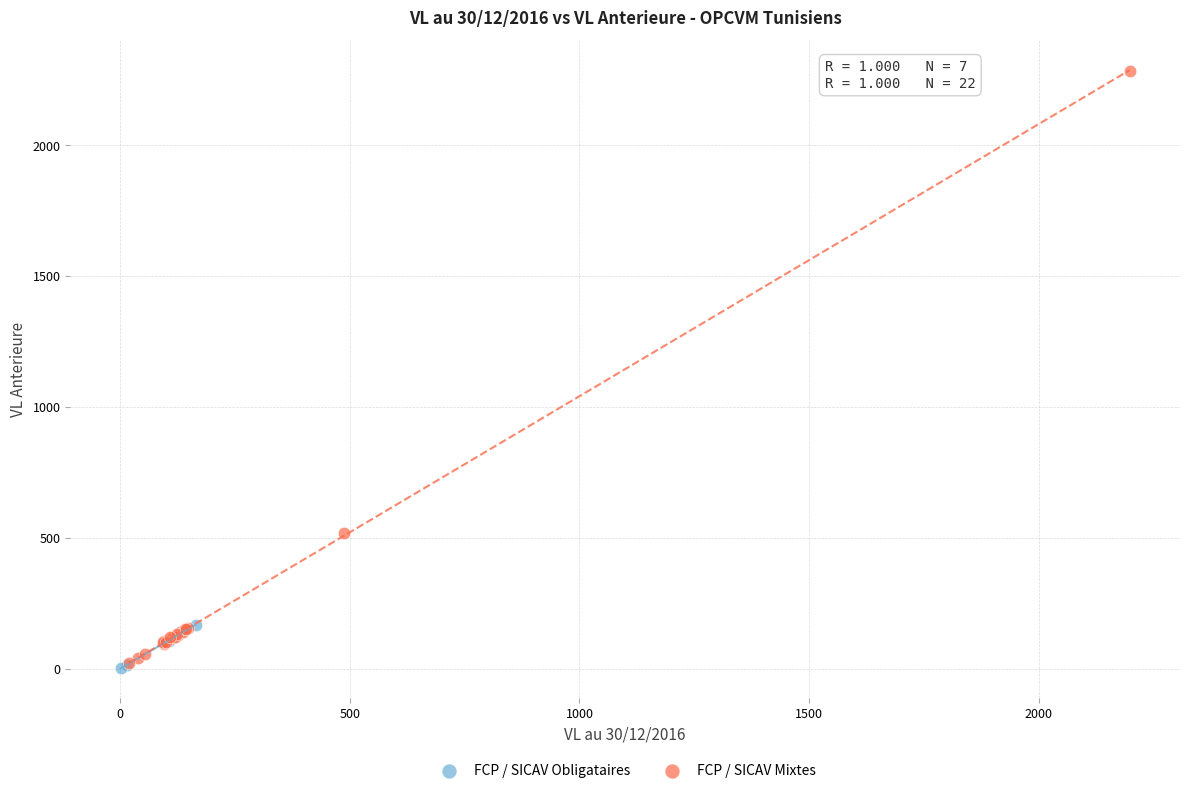

Which series reaches the maximum Y coordinate?

FCP / SICAV Mixtes